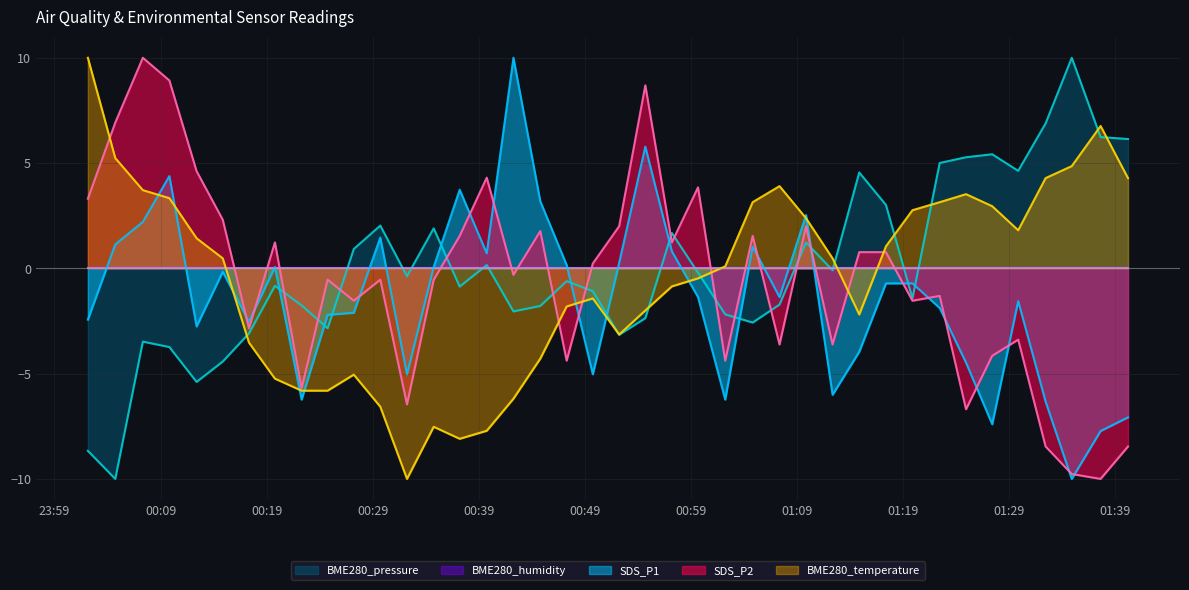

What is the value of the BME280_temperature point at the 29th from the left?

0.5